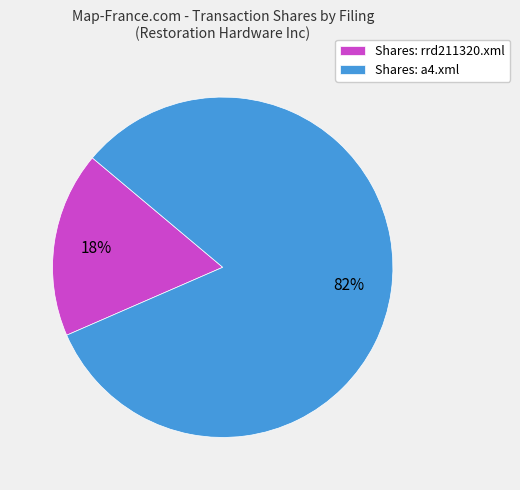

True or false: Shares: rrd211320.xml accounts for 18% of the total.

True